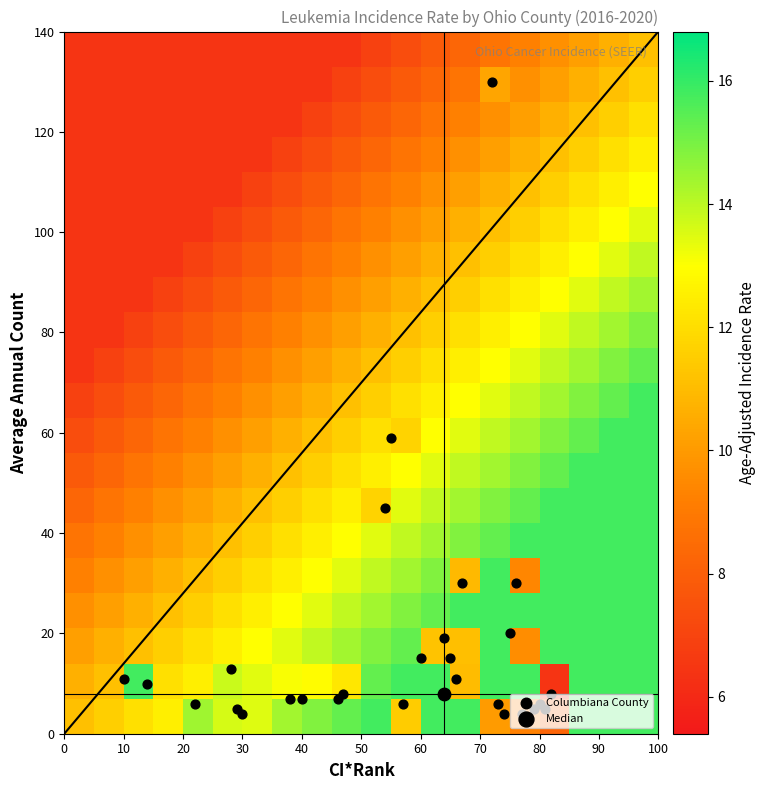

How many categories are shown in the chart?

20